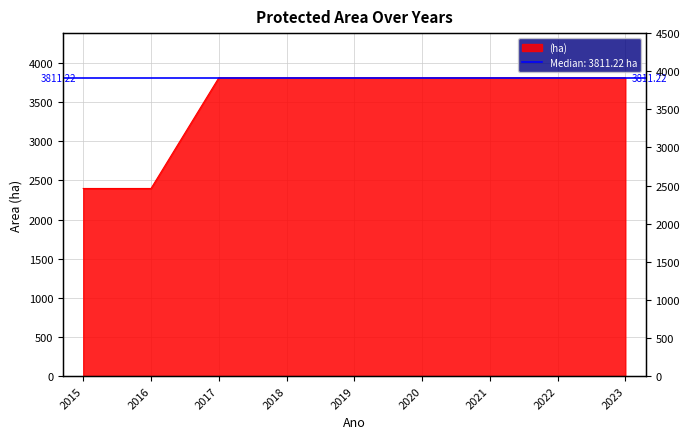

Rank the categories by value from highest to lowest.

2017, 2018, 2019, 2020, 2021, 2022, 2023, 2015, 2016